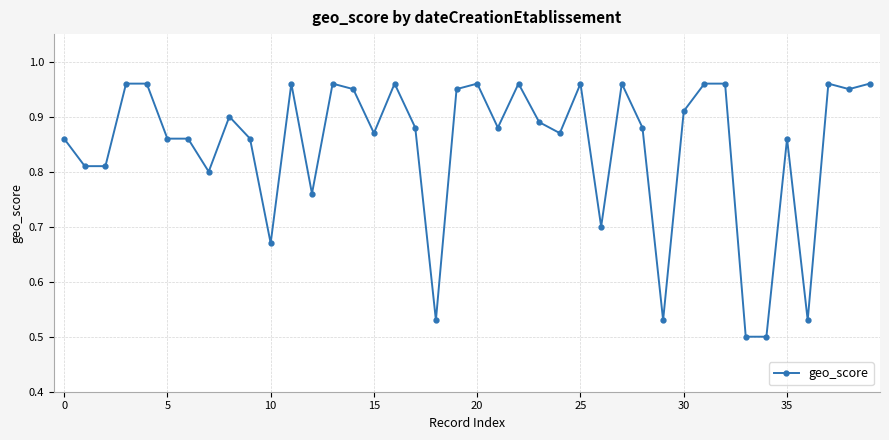

True or false: the data has more than 2 interior local peaks.

True